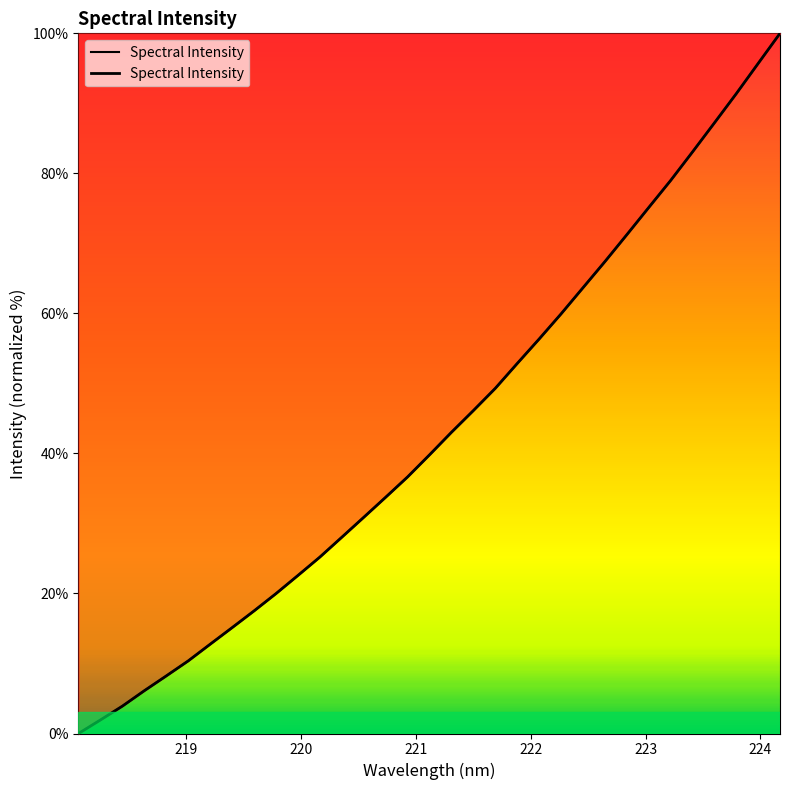

Reading left to right, list all the values displayed in this chart.

0.0	1.9	3.9	6.1	8.2	10.4	12.8	15.1	17.5	20.0	22.6	25.2	28.0	30.9	33.7	36.6	39.8	43.0	46.1	49.3	52.8	56.3	59.9	63.7	67.4	71.2	75.1	79.0	83.0	87.2	91.4	95.7	100.0